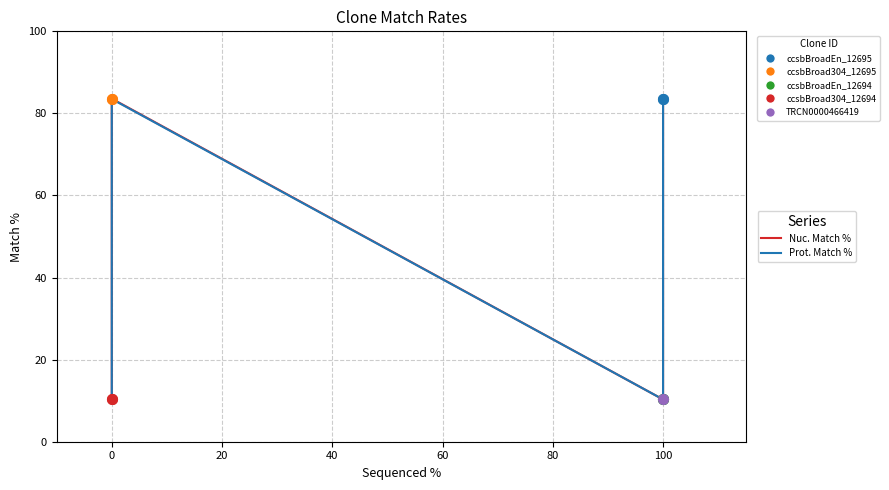

Which series has the largest total across all categories?

Nuc. Match %